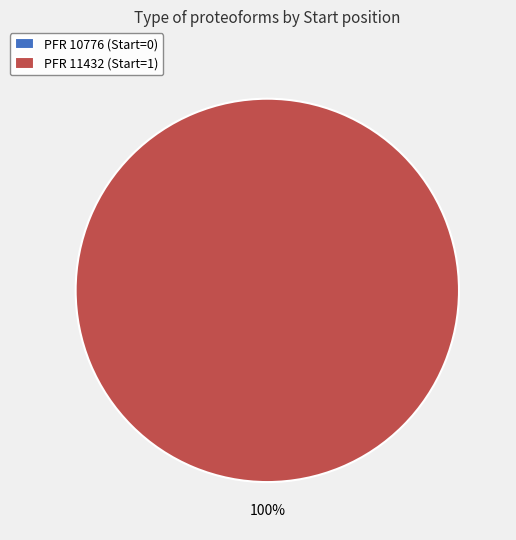

Rank the categories by value from highest to lowest.

11432, 10776